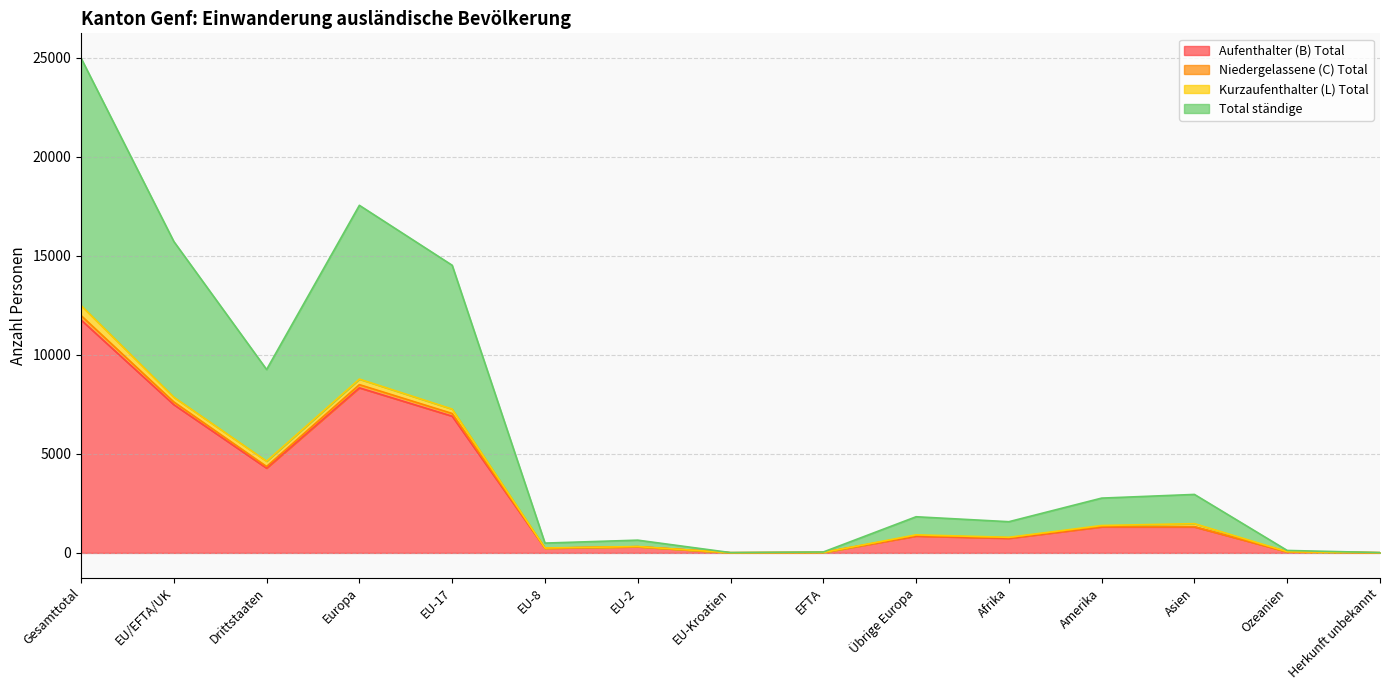

What is the label of the 7th point from the left?

EU-2